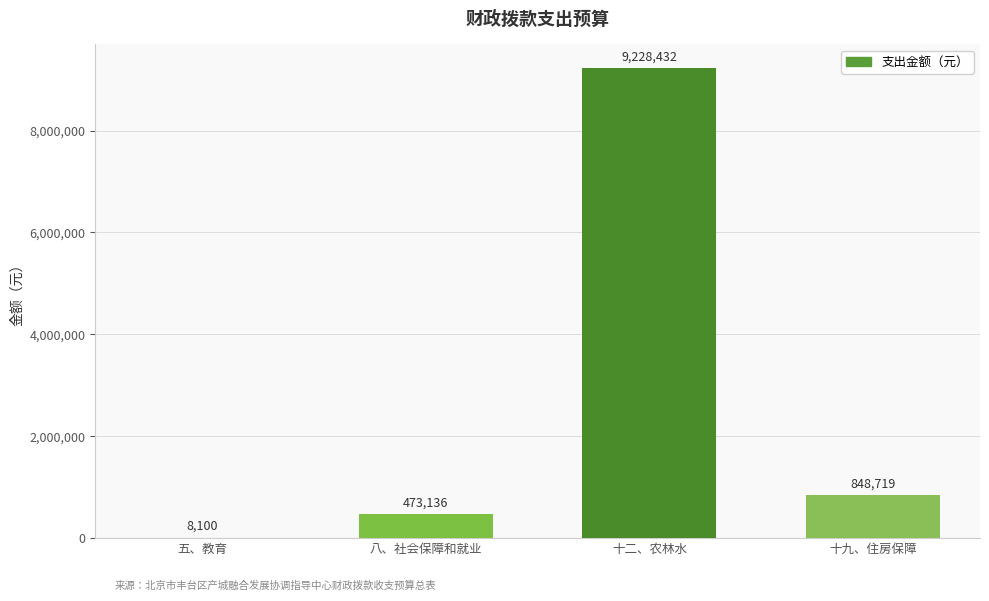

Is it true that the value at 十二、农林水 is 9228432?

True